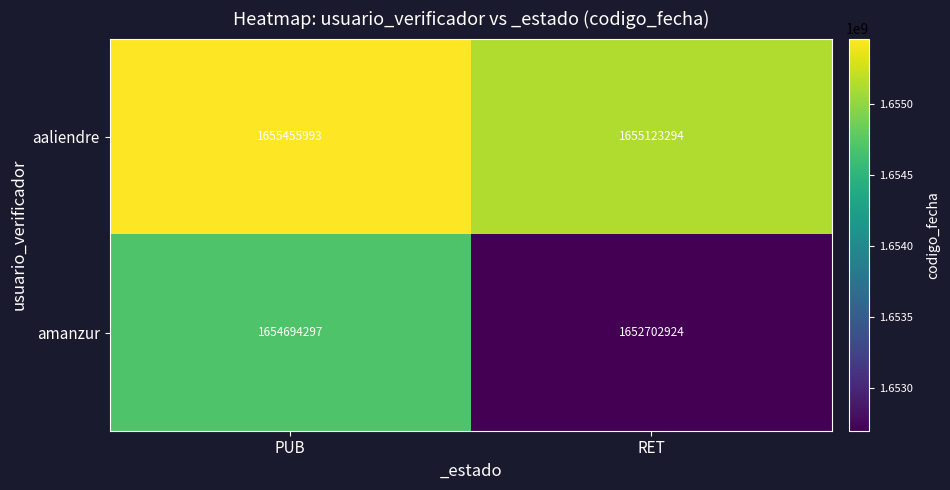

Reading left to right, extract all data points from this chart.

aaliendre: 1655455993	1655123294
amanzur: 1654694297	1652702924